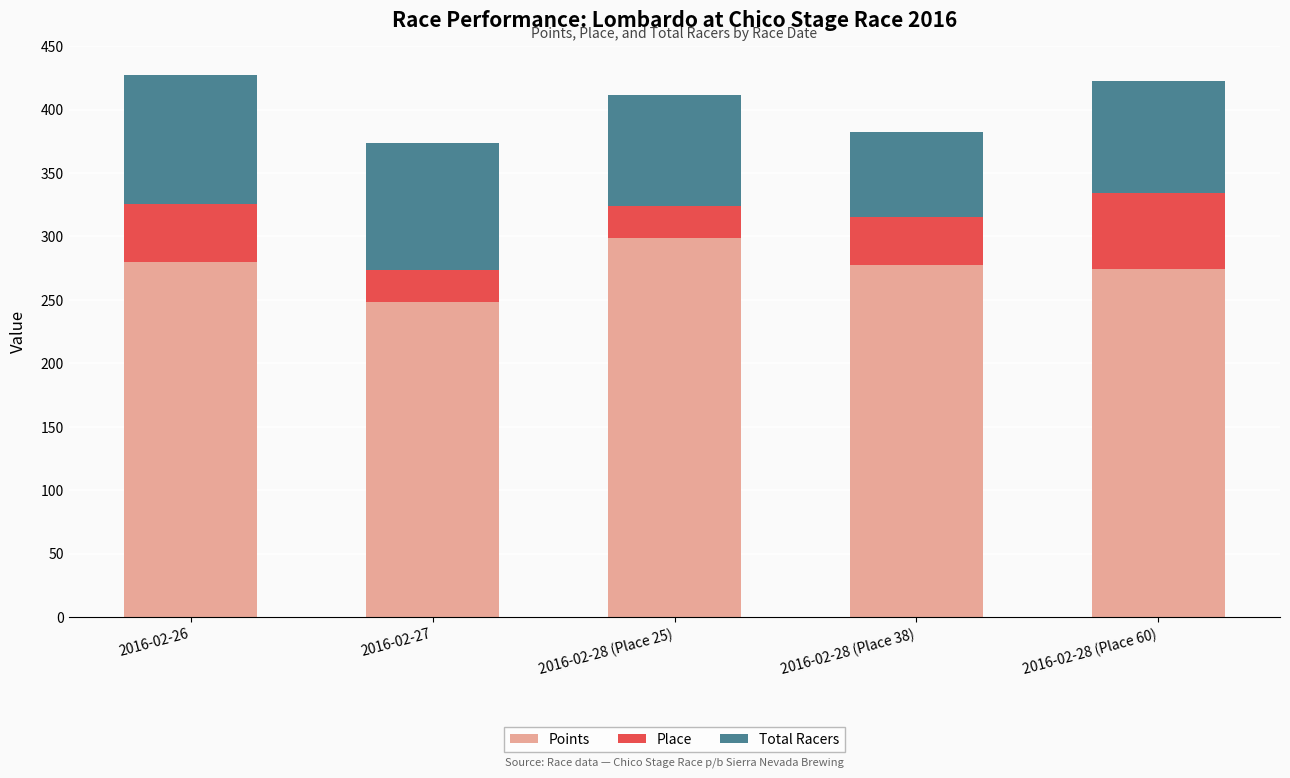

Does the chart contain any negative values?

No